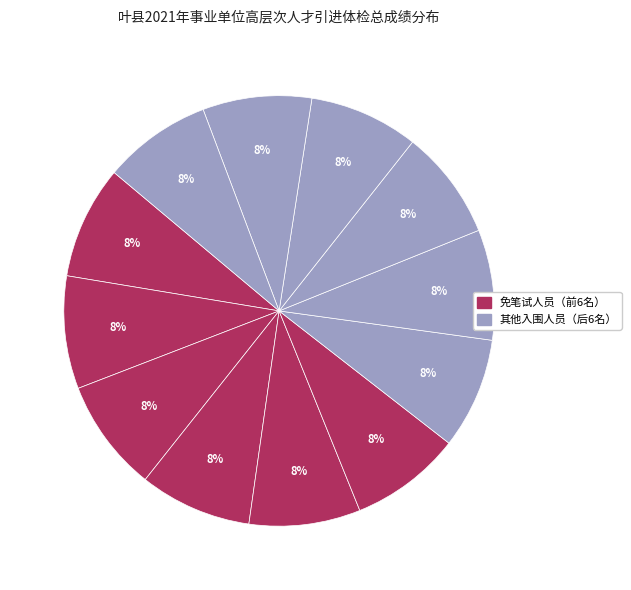

Count the number of slices in the pie.

12